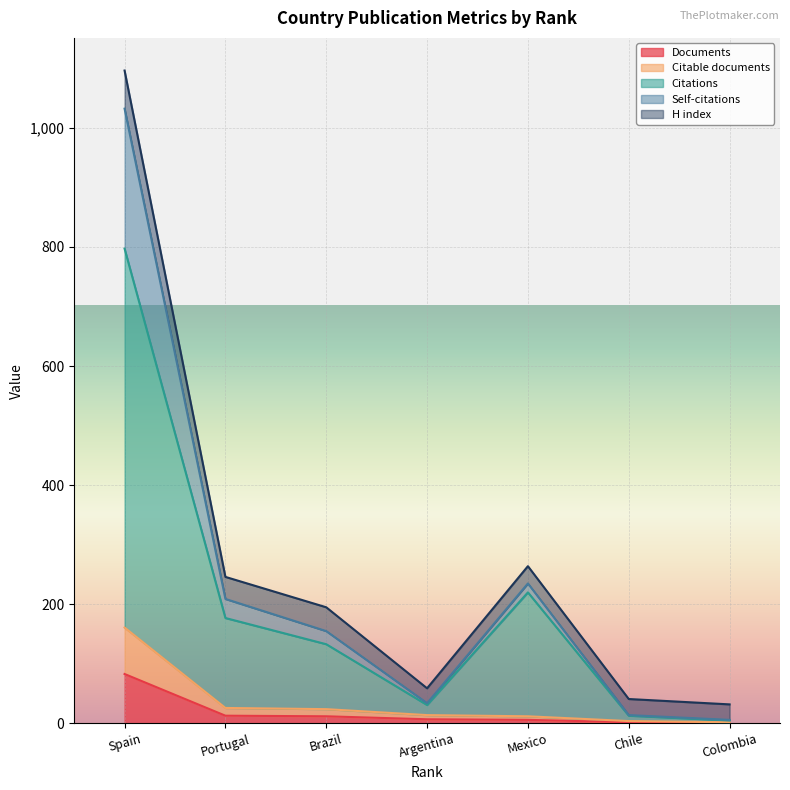

At which category is the sum across all series the highest?

Spain